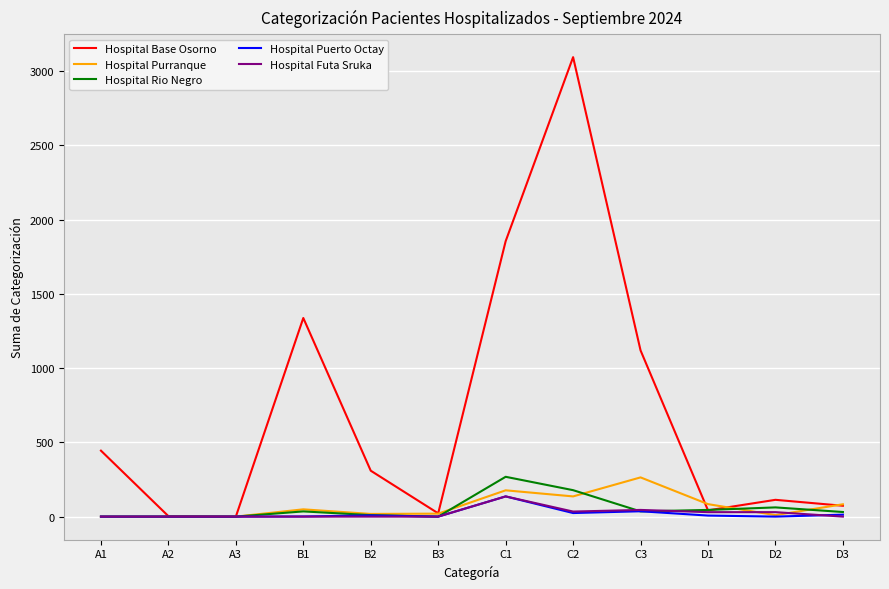

In Hospital Base Osorno, how many points are higher than both neighbors (excluding endpoints)?

3